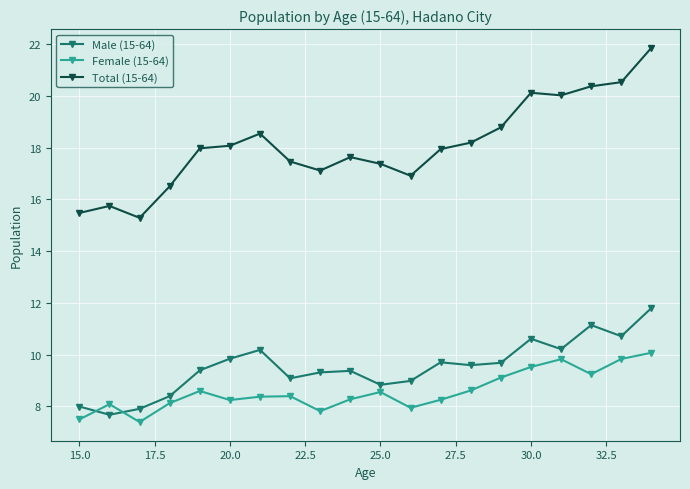

Which series has the largest total across all categories?

Total (15-64)